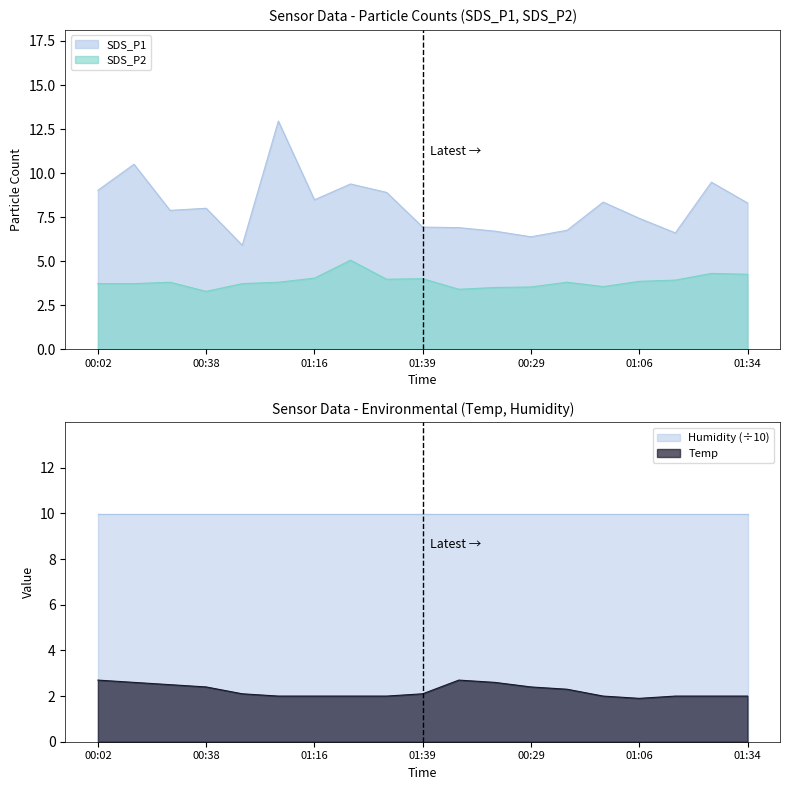

Read the SDS_P1 value at 00:41.

6.8